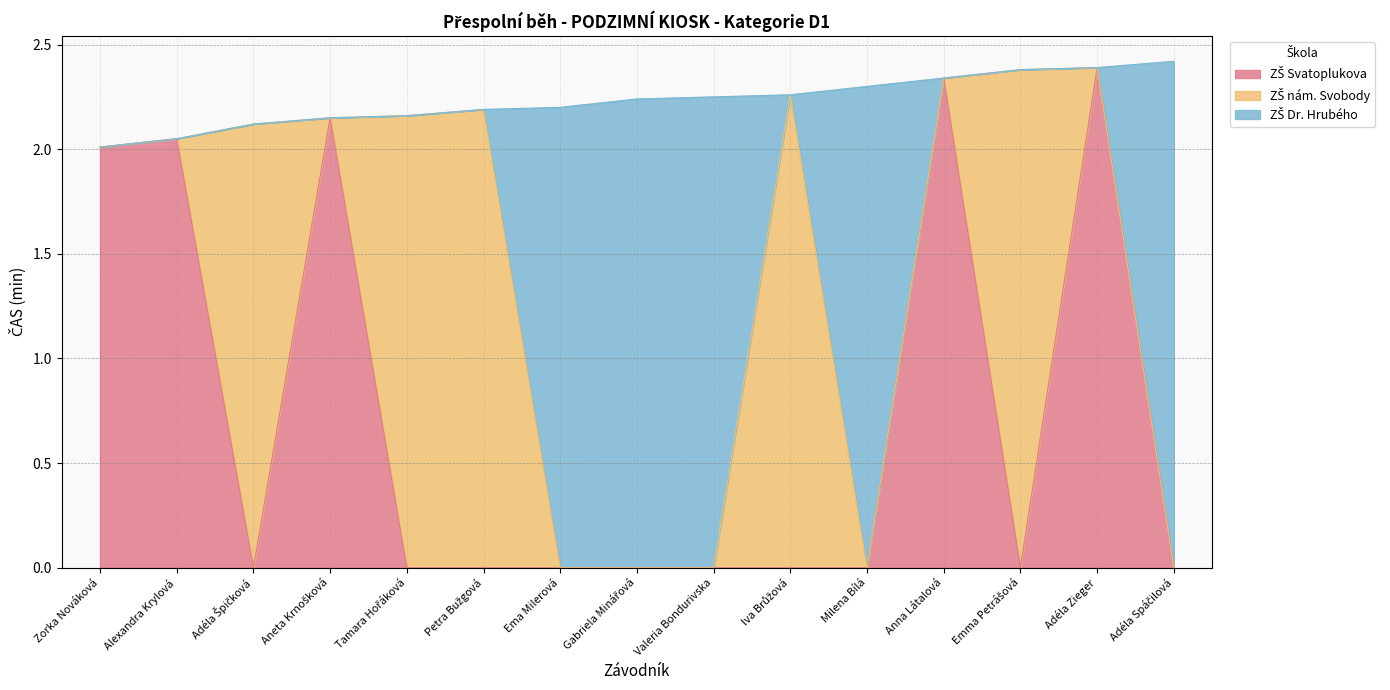

What is the difference between the ZŠ Svatoplukova values at Adéla Zieger and Iva Brůžová?

2.4